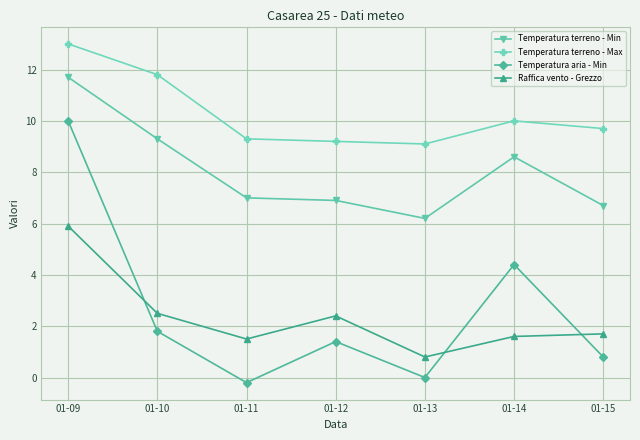

Reading right to left, extract all data points from this chart.

Temperatura terreno - Min: 6.7	8.6	6.2	6.9	7.0	9.3	11.7
Temperatura terreno - Max: 9.7	10.0	9.1	9.2	9.3	11.8	13.0
Temperatura aria - Min: 0.8	4.4	0.0	1.4	-0.2	1.8	10.0
Raffica vento - Grezzo: 1.7	1.6	0.8	2.4	1.5	2.5	5.9